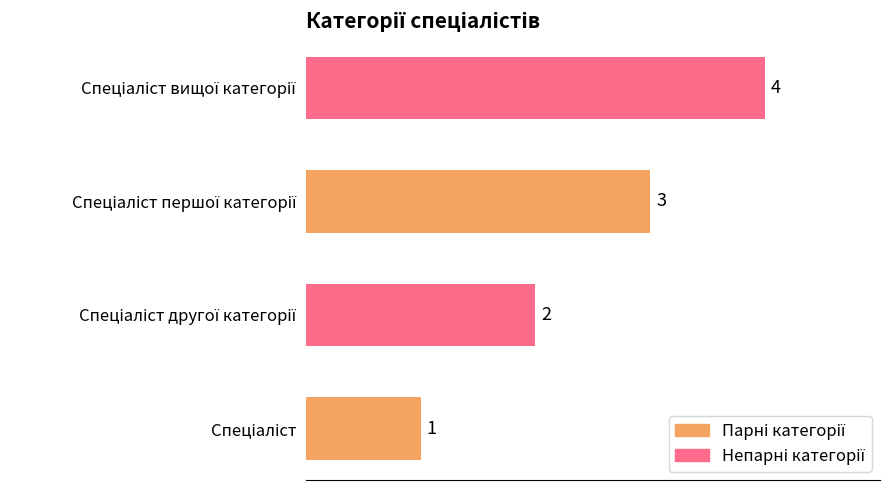

What is the sum of all values?

10